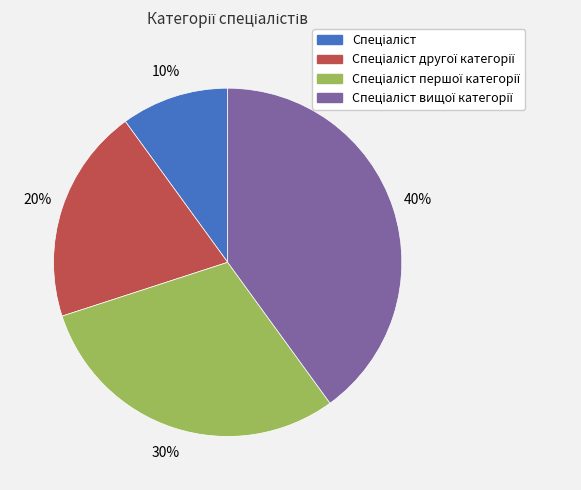

Is there a majority slice in this chart?

No